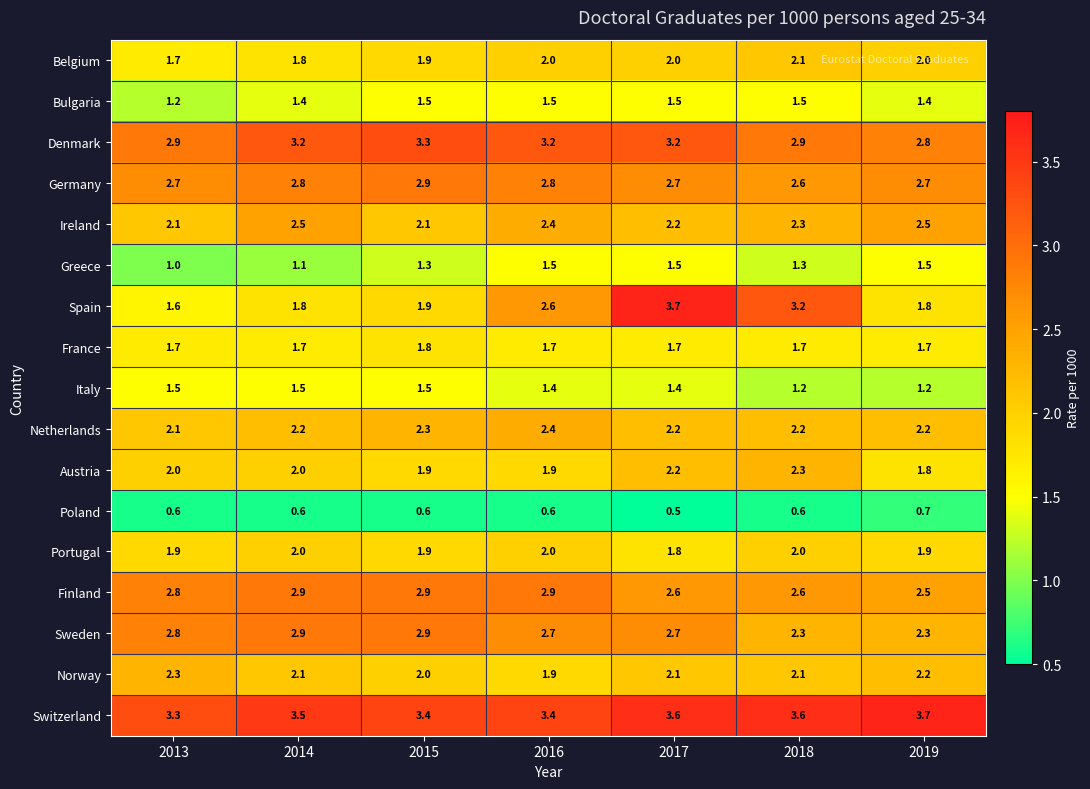

At which category is the sum across all series the highest?

2017